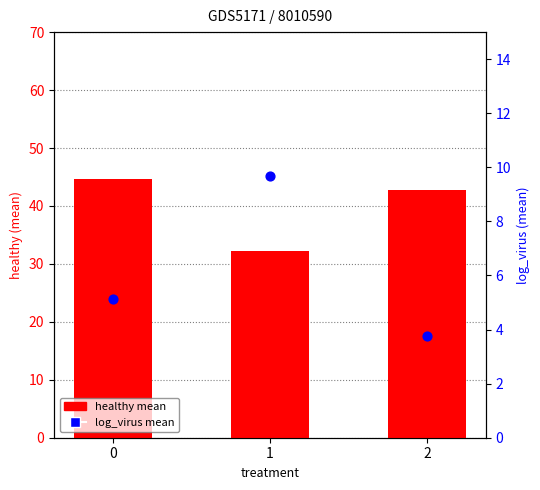

What are all the series names shown in the legend?

healthy mean, log_virus mean